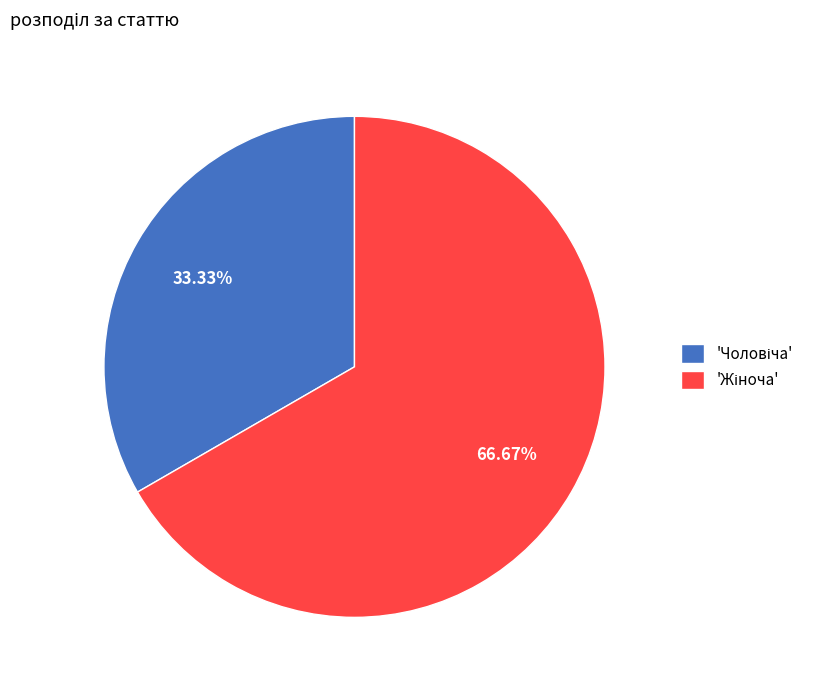

Does any single category account for the majority?

Yes